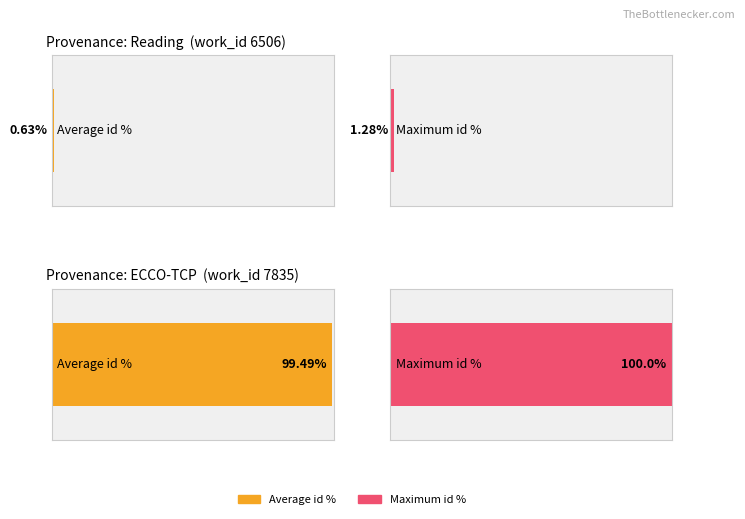

Are the bars grouped side by side (vs. stacked)?

Yes